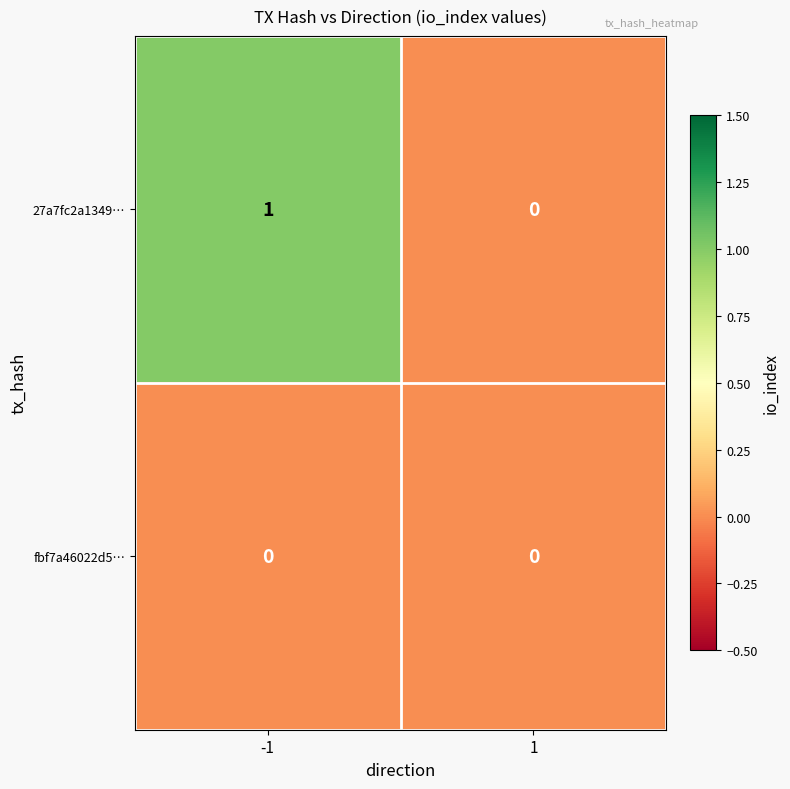

Which series has the largest total across all categories?

27a7fc2a1349…